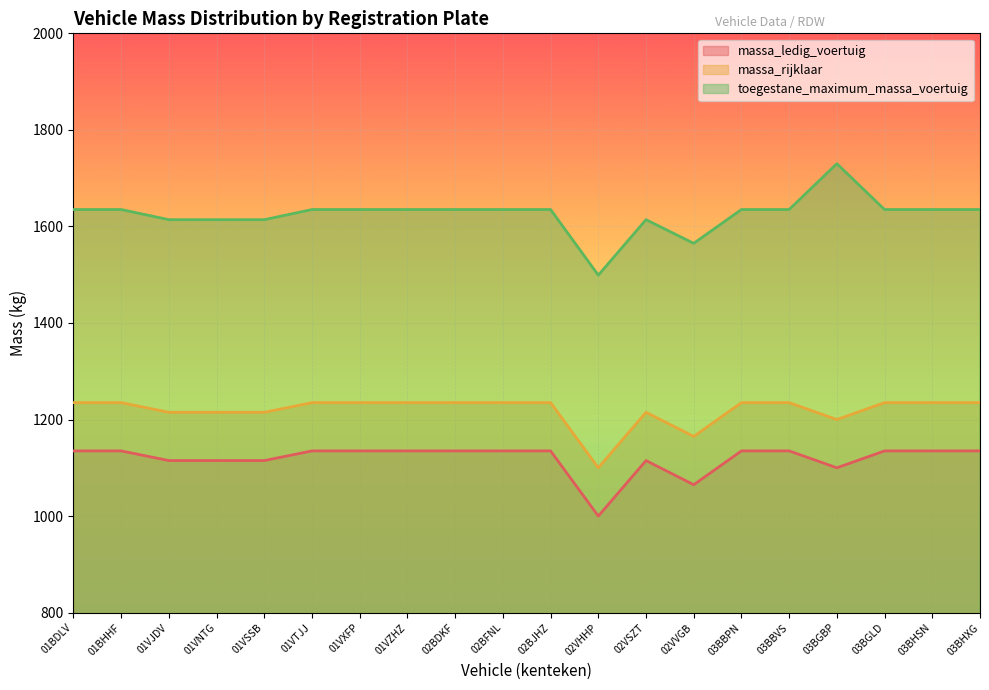

Which has a higher value, 03BBVS or 03BBPN?

03BBVS